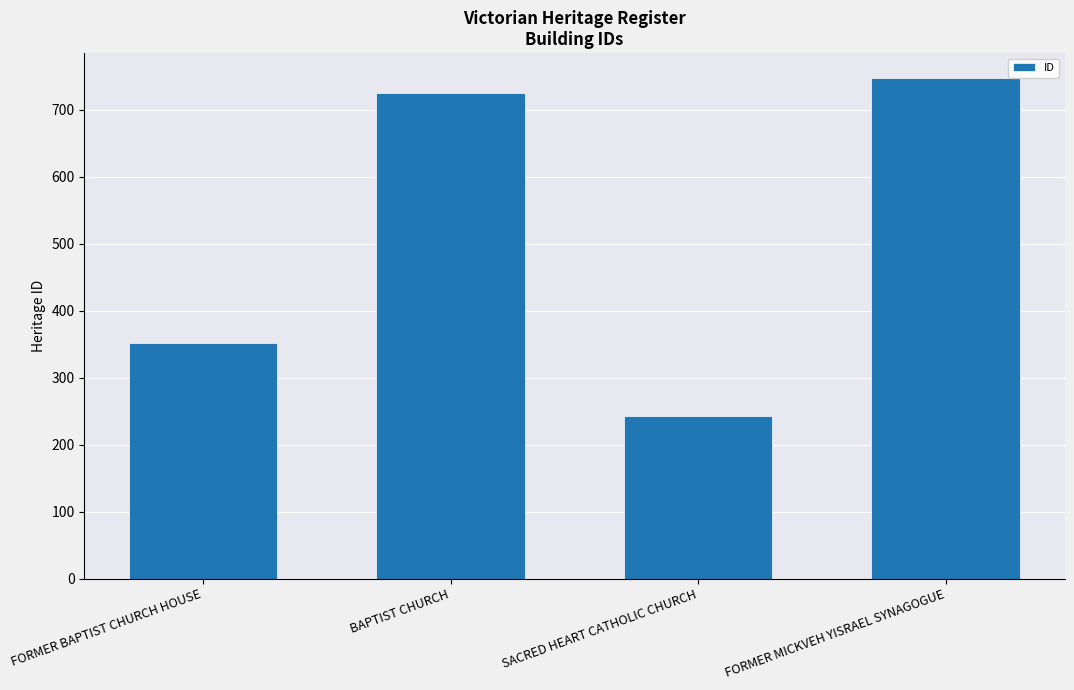

List the labels in order of value, largest first.

FORMER MICKVEH YISRAEL SYNAGOGUE, BAPTIST CHURCH, FORMER BAPTIST CHURCH HOUSE, SACRED HEART CATHOLIC CHURCH